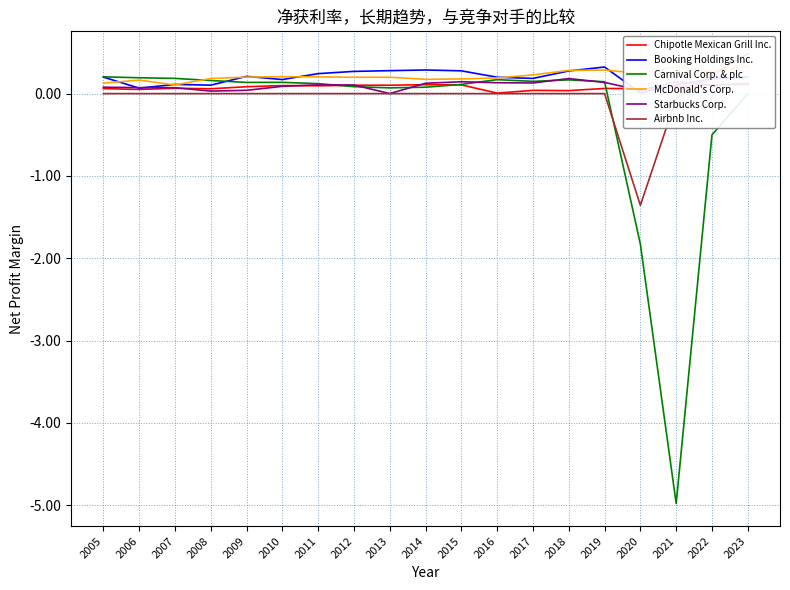

How many interior local peaks does the Carnival Corp. & plc series have?

3